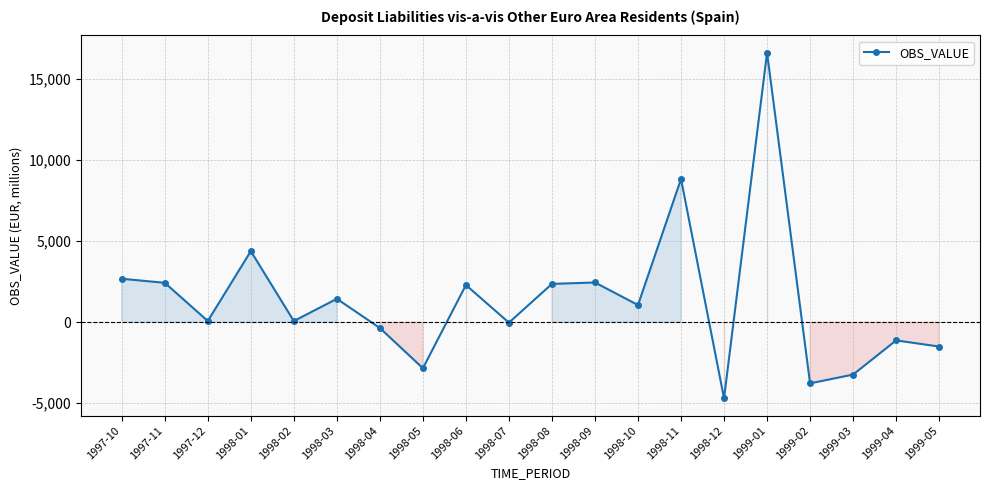

Where is the data nearest to the value 5952?

1998-01